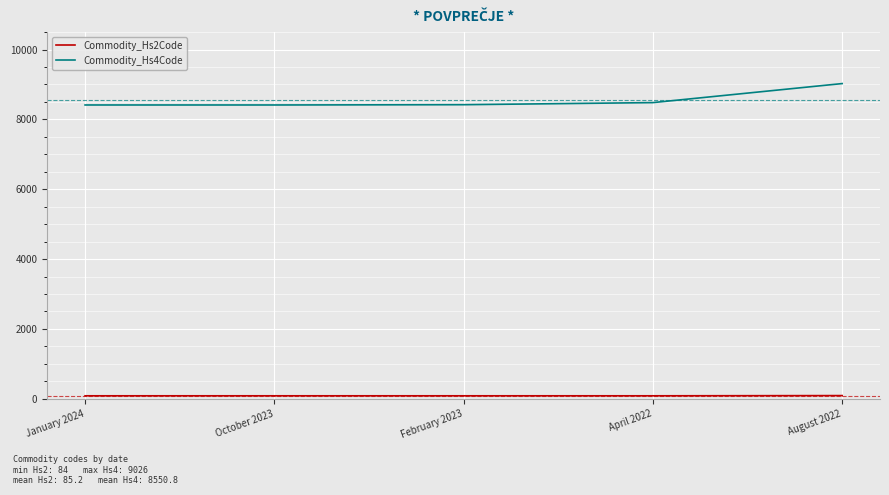

At how many categories does at least one series exceed 8324?

5